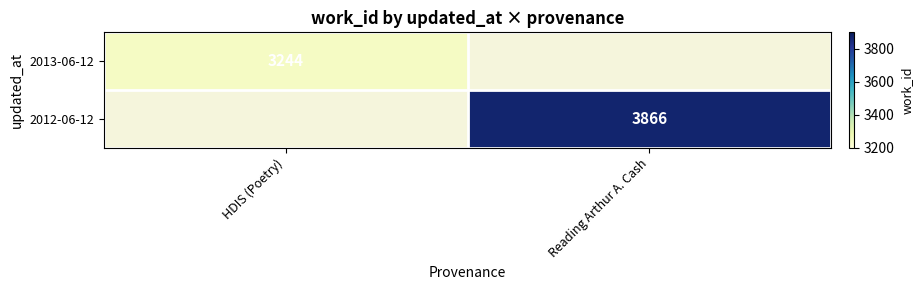

Is it true that 2012-06-12 equals 3866 at Reading Arthur A. Cash?

True